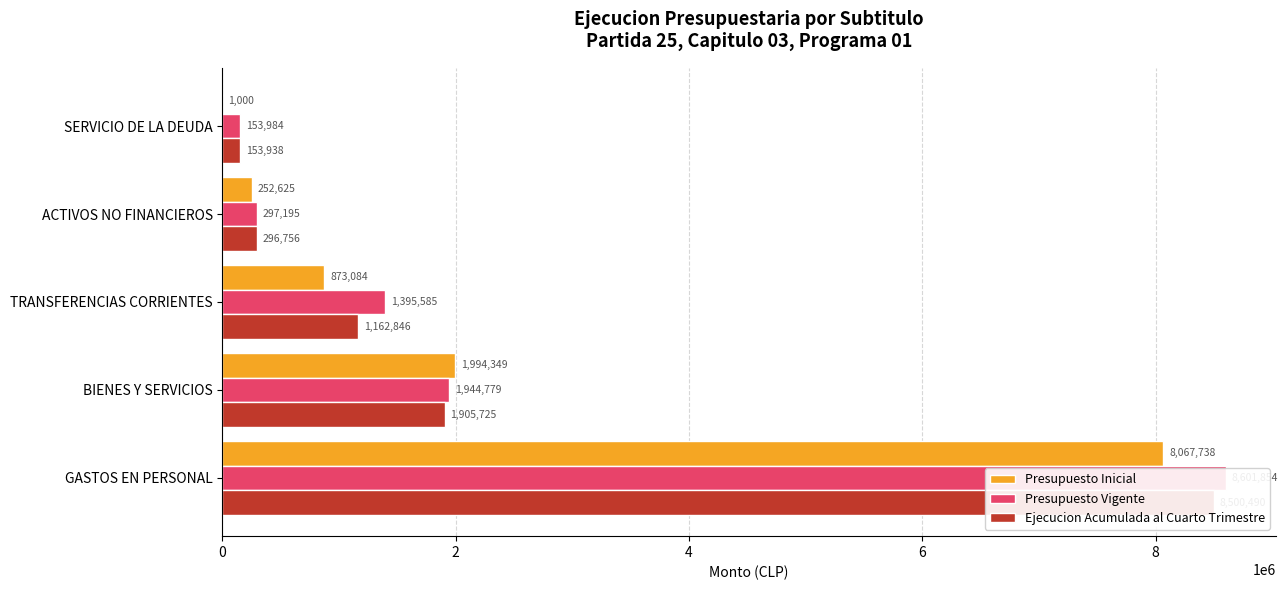

List the series in order of their overall mean, lowest first.

Presupuesto Inicial, Ejecucion Acumulada al Cuarto Trimestre, Presupuesto Vigente